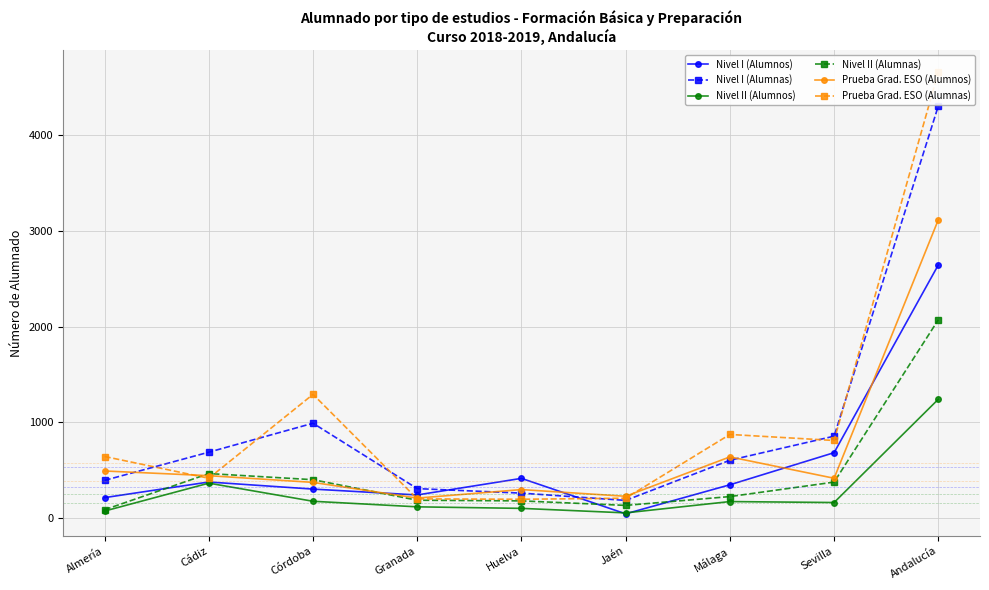

True or false: Nivel II (Alumnas) has more than 1 points higher than both neighbors.

False